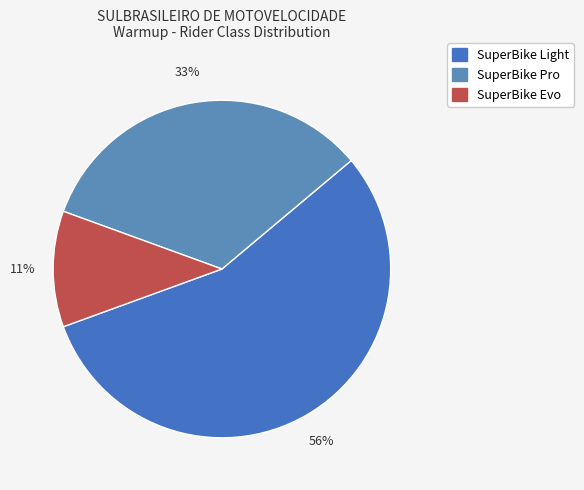

Which has a higher value, SuperBike Light or SuperBike Pro?

SuperBike Light